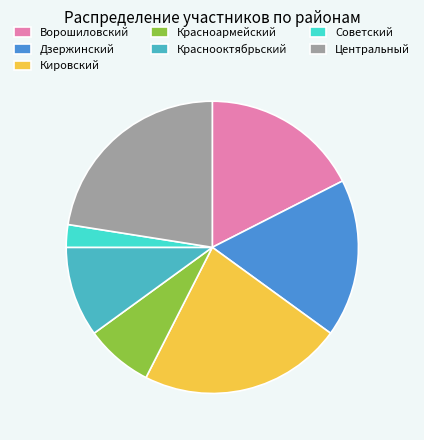

True or false: Краснооктябрьский accounts for 10% of the total.

True